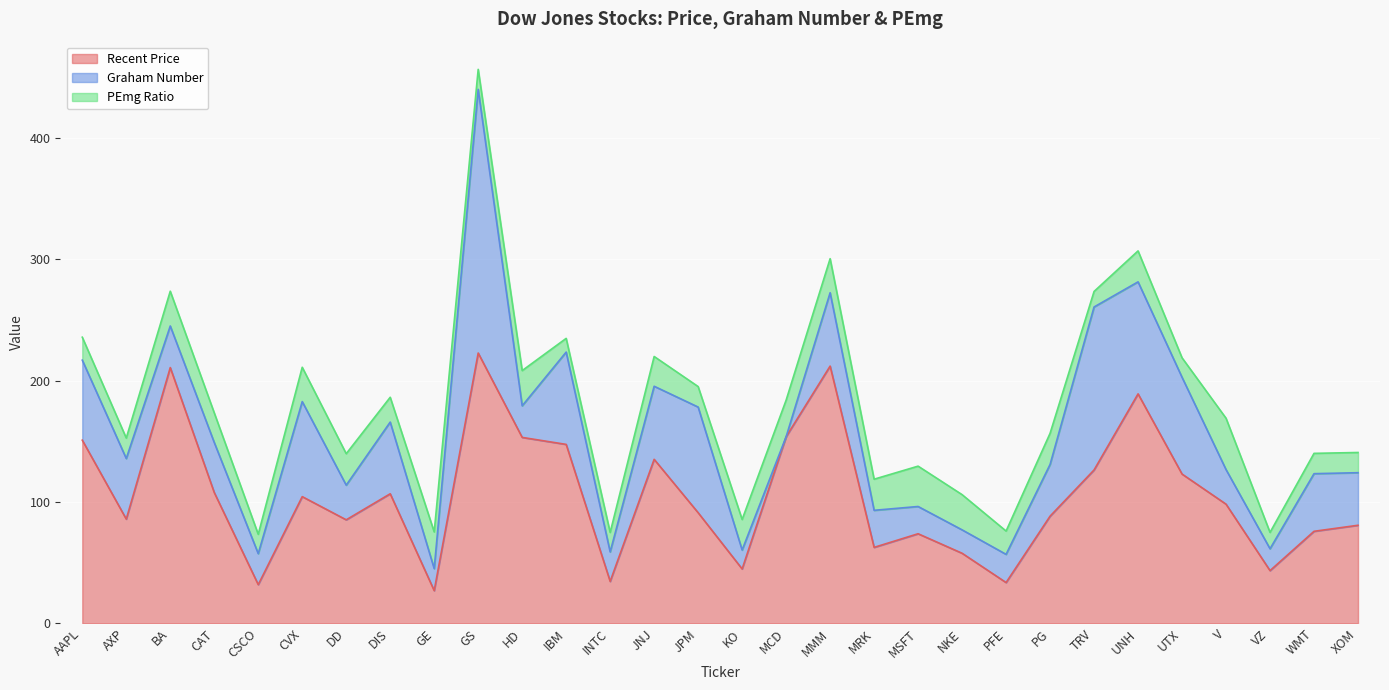

Which series has the widest spread of values?

Graham Number